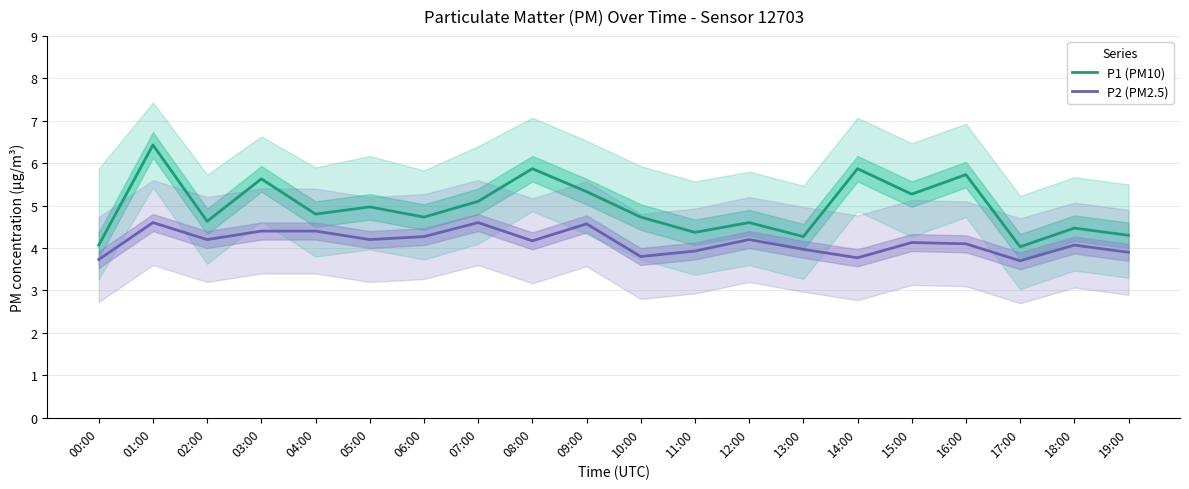

True or false: P1 (PM10) and P2 (PM2.5) intersect in this chart.

False